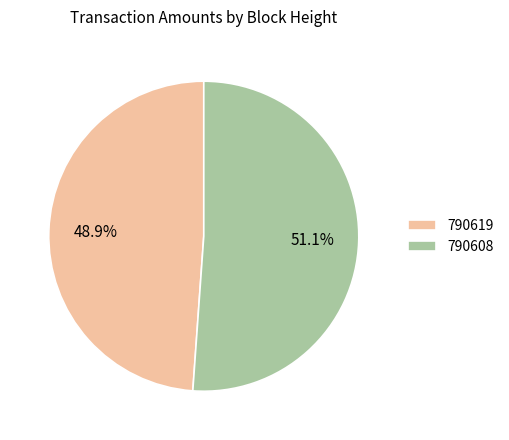

Which category has the smallest portion of the pie?

790619